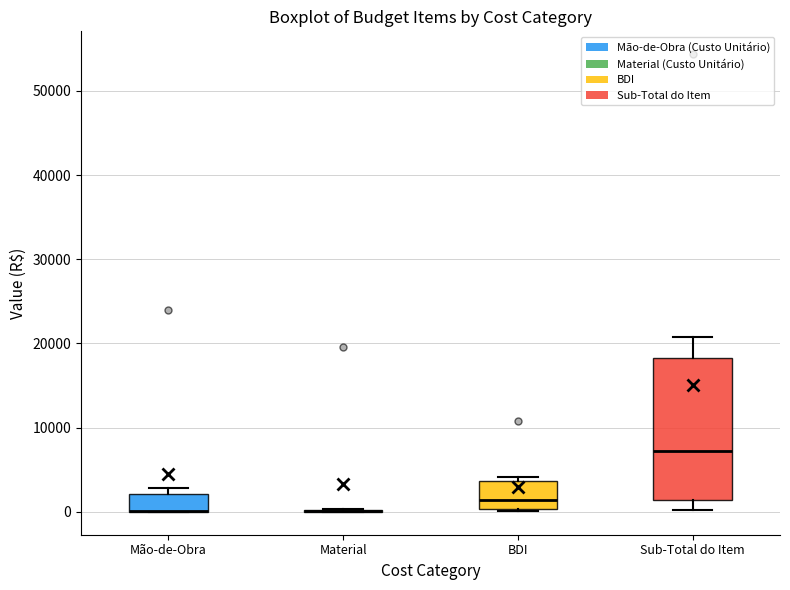

Reading left to right, transcribe this box plot: for each box, give where its median line is, the range the box spans, and where its two whiskers end, as read against the y-axis. The values are not printed on the chart, so give them approximately, as read against the axis.

Mão-de-Obra: median 0 (drawn on the box's lower edge), box 0 to 2000, whiskers 0 to 3000
Material: box collapsed to a line at 0, whiskers 0 to 0
BDI: median 1000, box 0 to 4000, whiskers 0 to 4000 (just above the box's upper edge)
Sub-Total do Item: median 7000, box 1000 to 18000, whiskers 0 to 21000